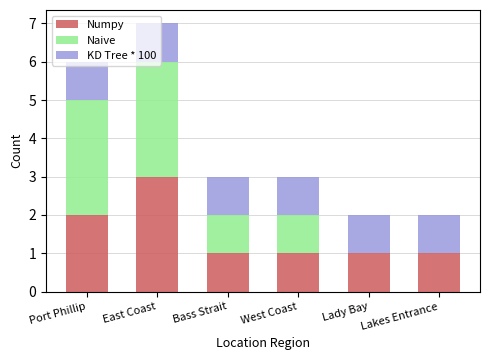

What is the total value across all series at Lady Bay?

2